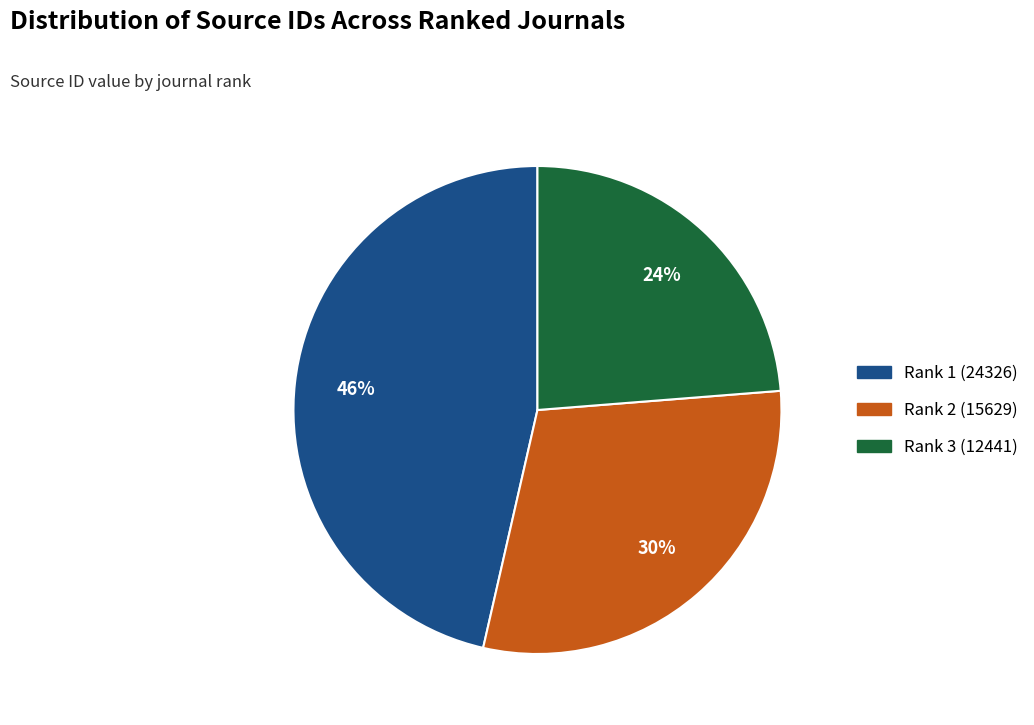

What is the ratio of the value at Rank 3 (12441) to the value at Rank 1 (24326)?

0.5